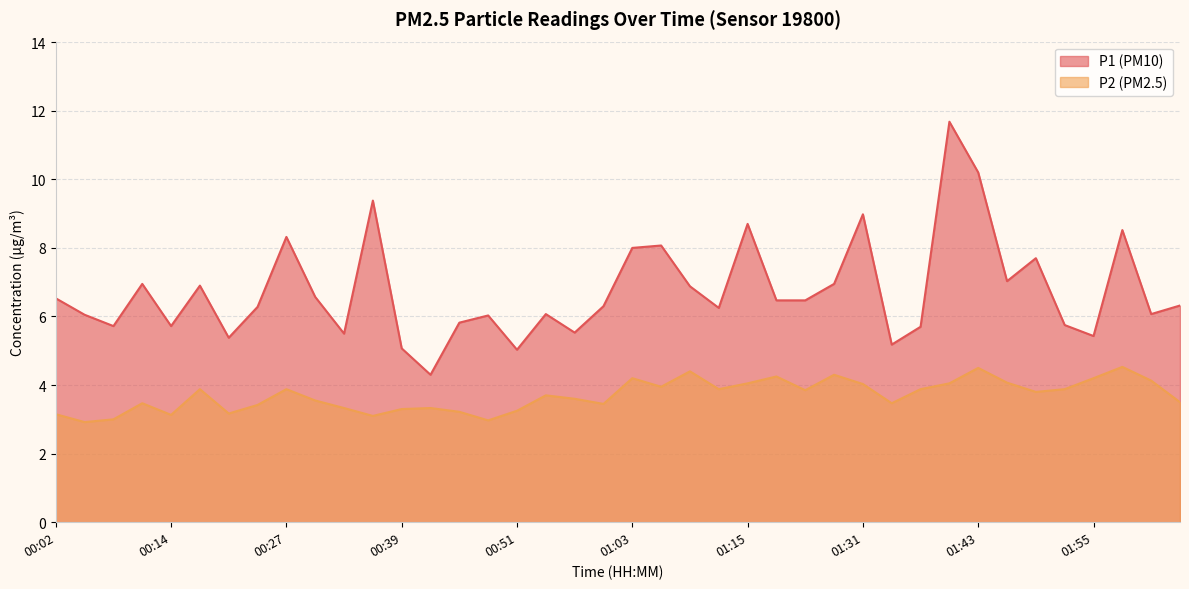

True or false: P2 and P1 intersect in this chart.

False